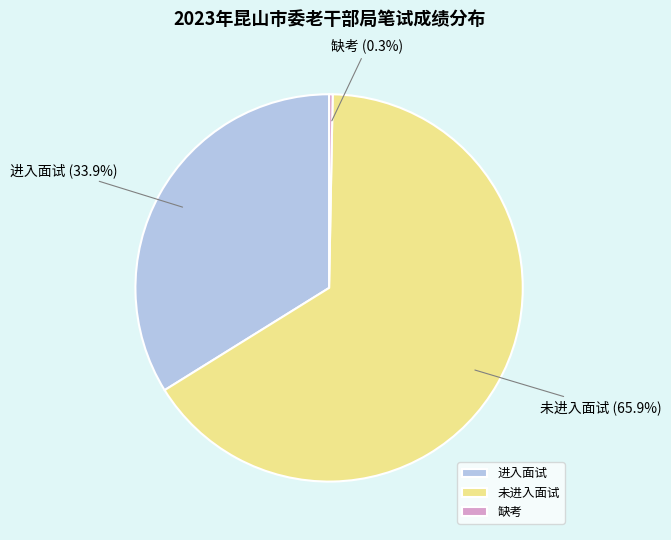

How many slices are in this pie chart?

3